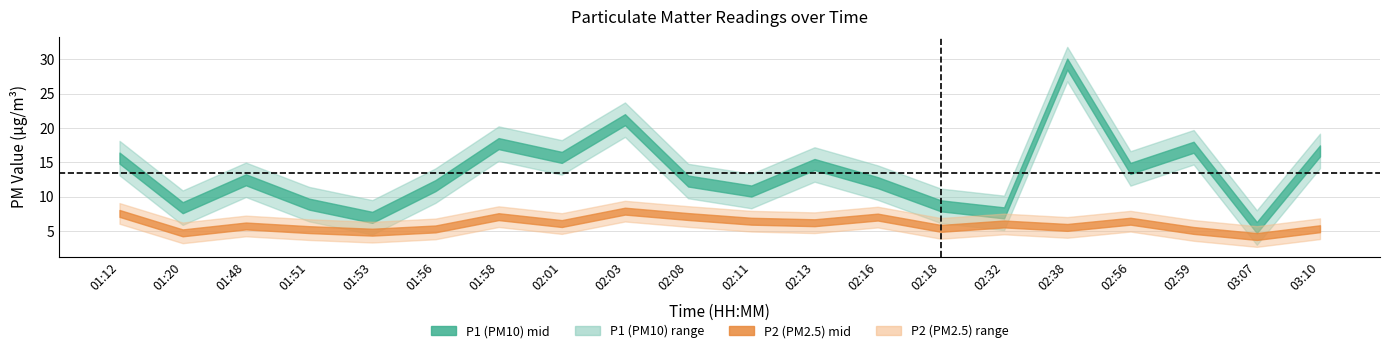

Rank the series at 02:32 from highest to lowest value.

P1, P2